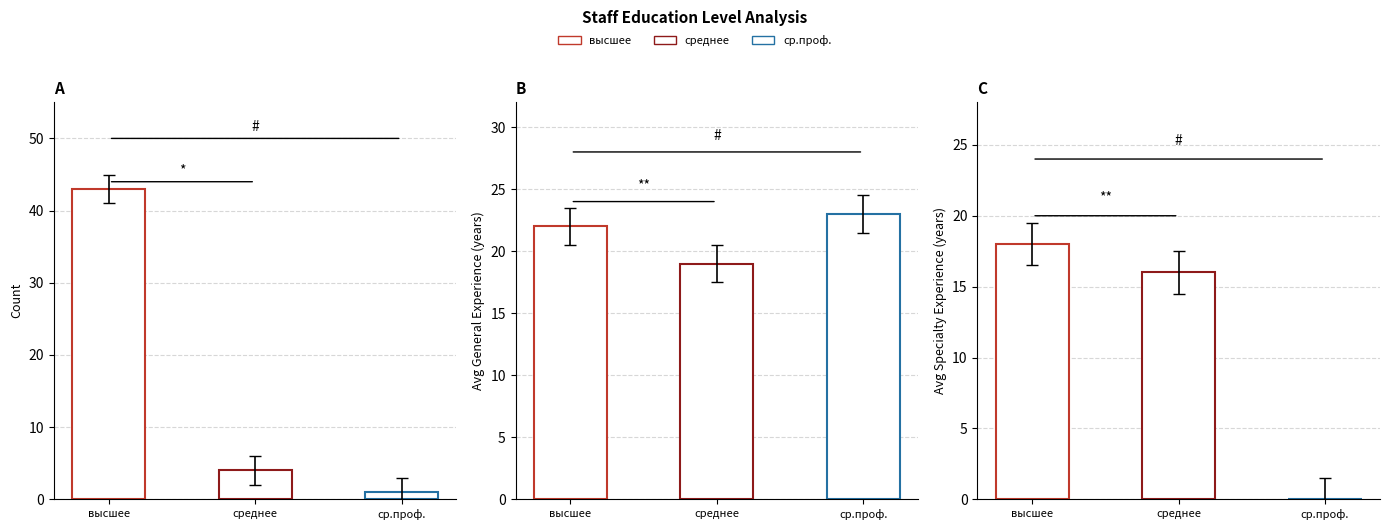

Which series has the largest total across all categories?

Avg General Experience